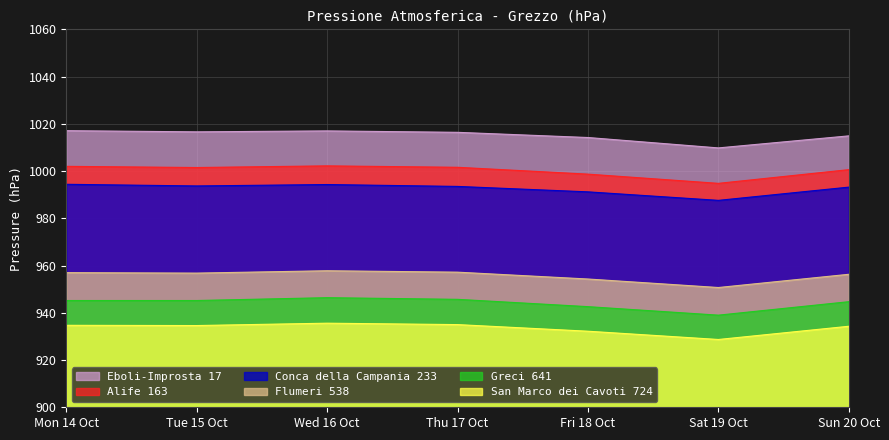

In Eboli-Improsta 17, how many points are higher than both neighbors (excluding endpoints)?

1